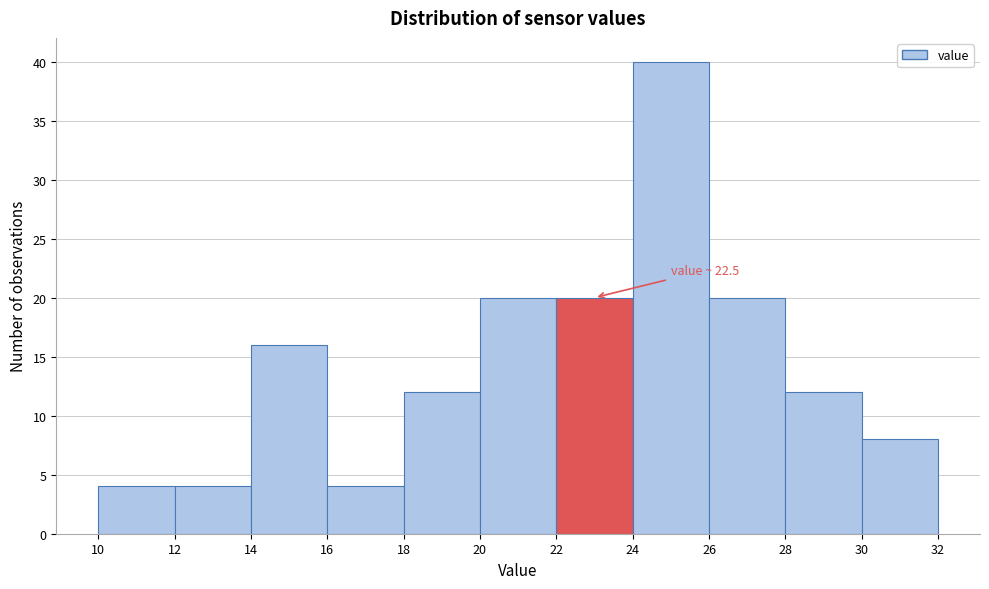

Which range on the x-axis has the tallest bar?

24 to 26